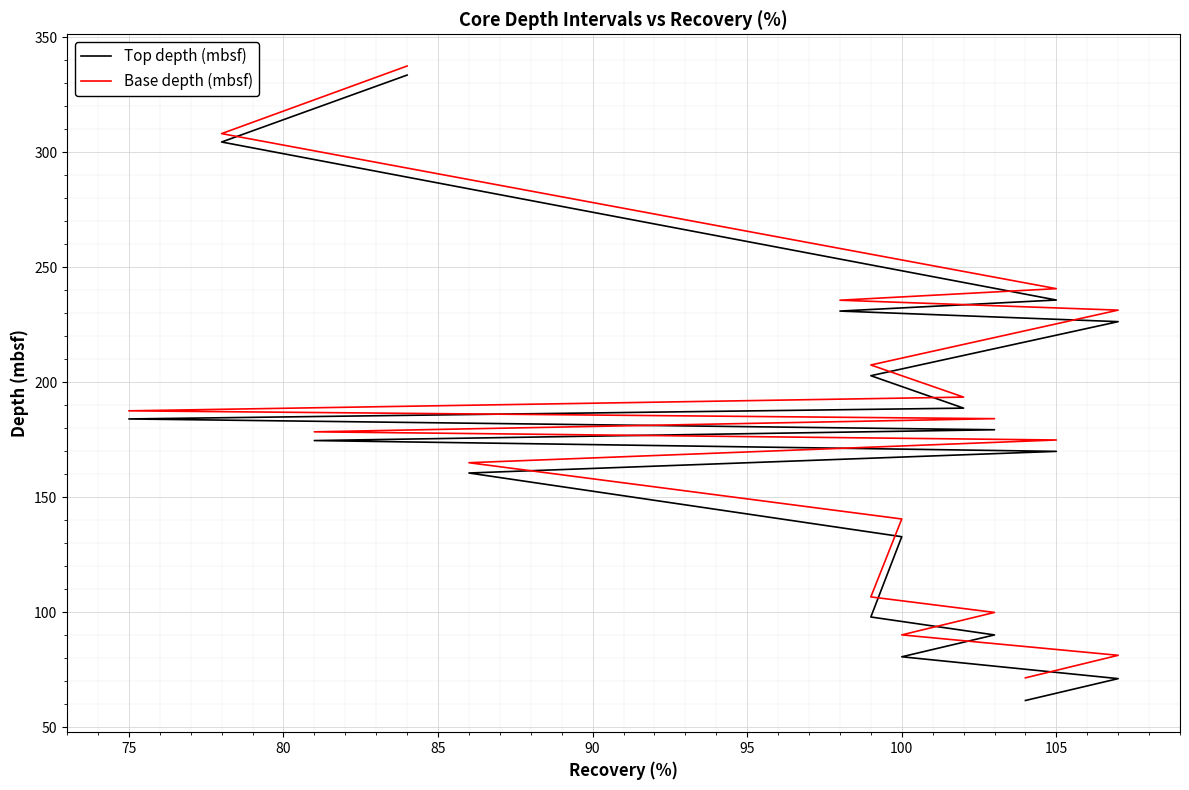

Which series has the largest range (max minus min)?

Top depth (mbsf)